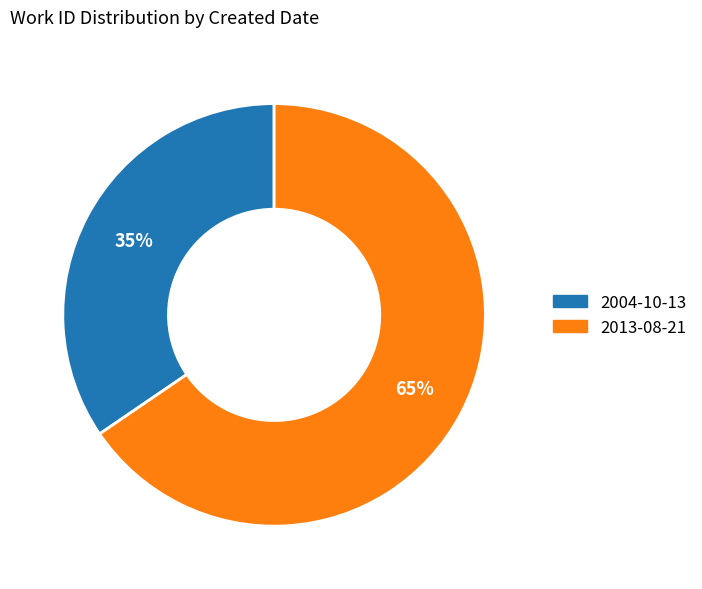

What is the smallest slice in the pie chart?

2004-10-13